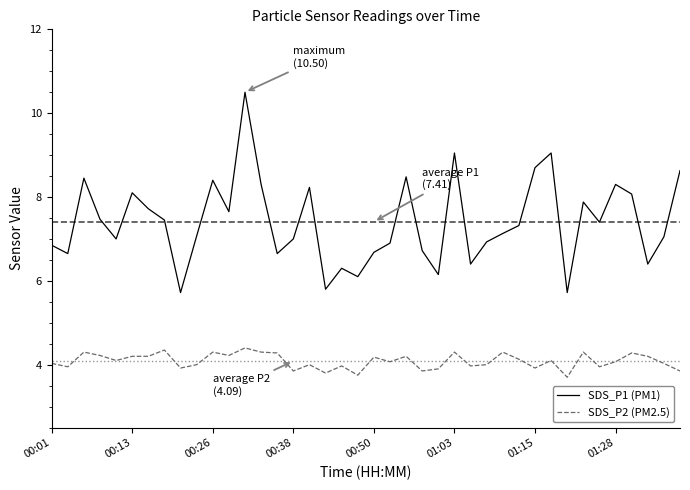

Which series has the widest spread of values?

SDS_P1 (PM1)